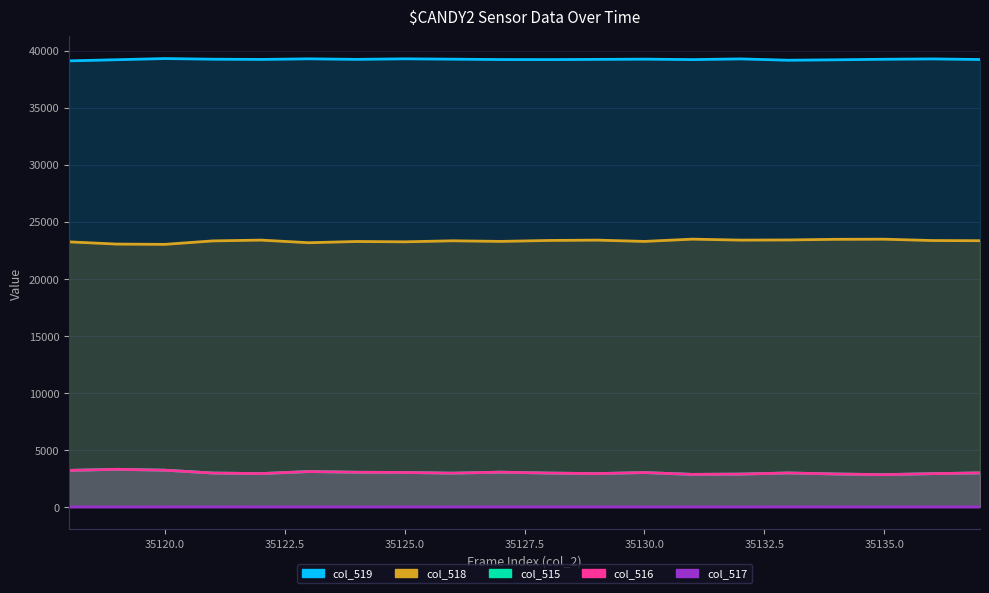

Count the number of categories in the chart.

20